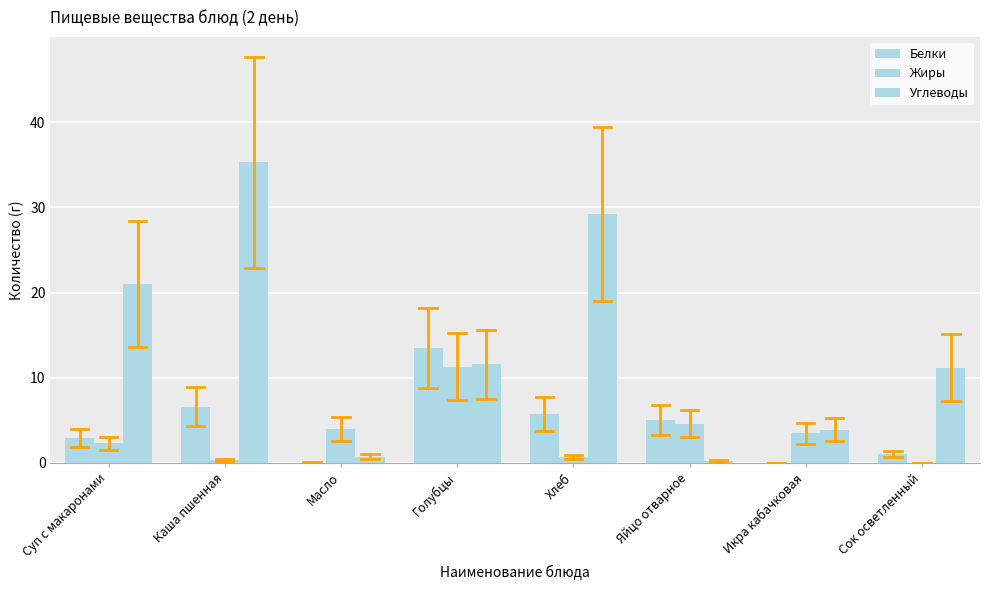

Count the number of categories in the chart.

8